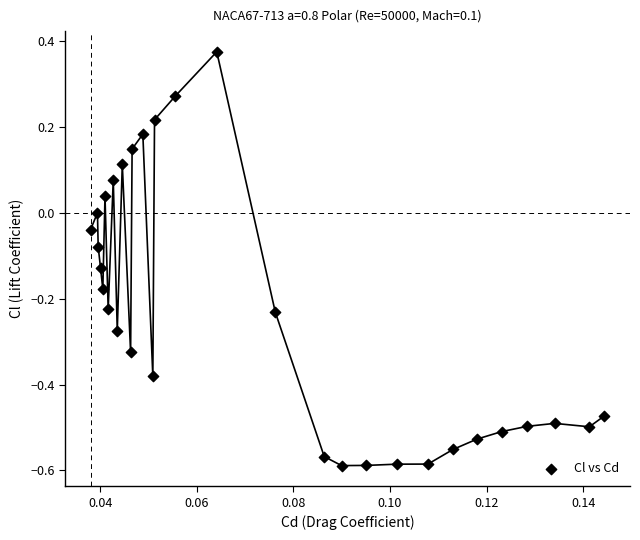

What is the range of Y values (max minus min)?

1.0